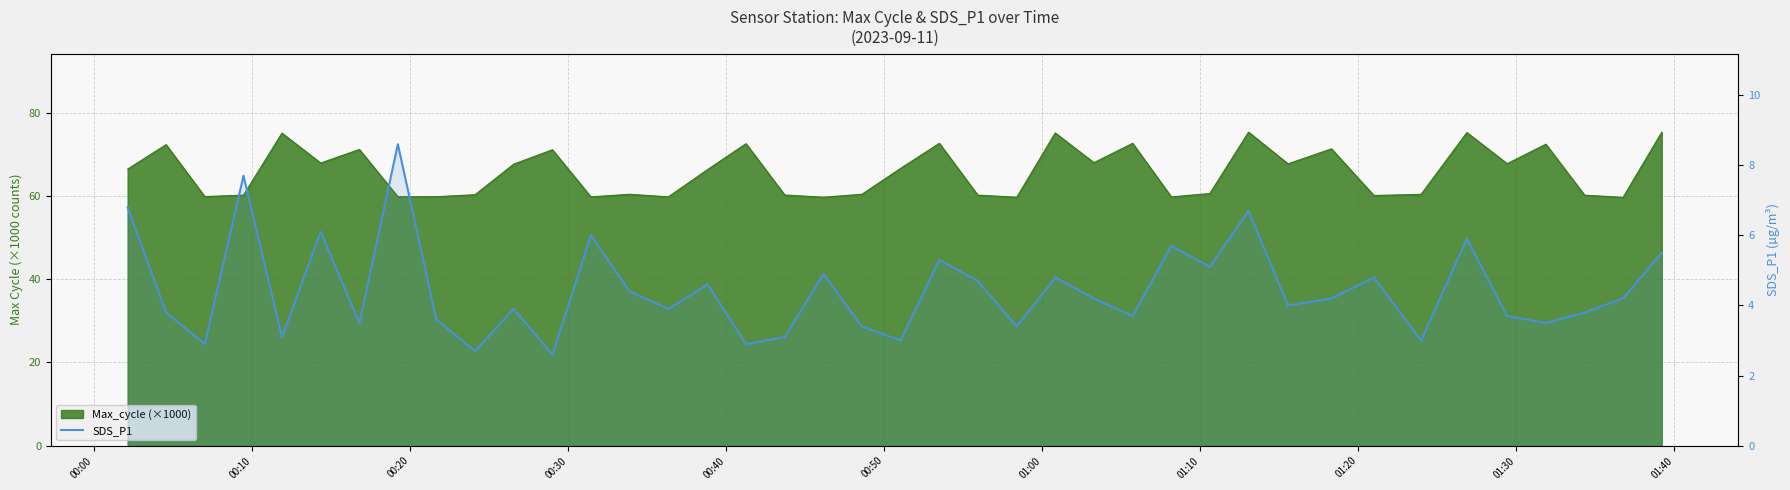

Reading right to left, list all the values displayed in this chart.

5.5	4.2	3.8	3.5	3.7	5.9	3.0	4.8	4.2	4.0	6.7	5.1	5.7	3.7	4.2	4.8	3.4	4.7	5.3	3.0	3.4	4.9	3.1	2.9	4.6	3.9	4.4	6.0	2.6	3.9	2.7	3.6	8.6	3.5	6.1	3.1	7.7	2.9	3.8	6.8